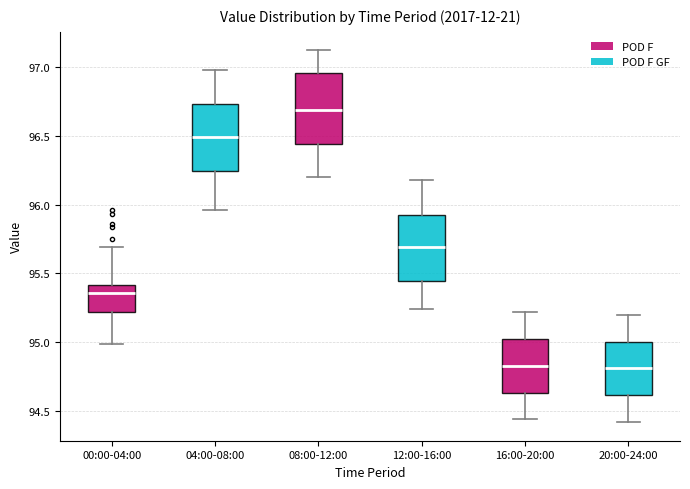

Where does the median line of the box for 00:00-04:00 sit on the y-axis? The values are not printed on the chart, so give them approximately, as read against the axis.

95.35